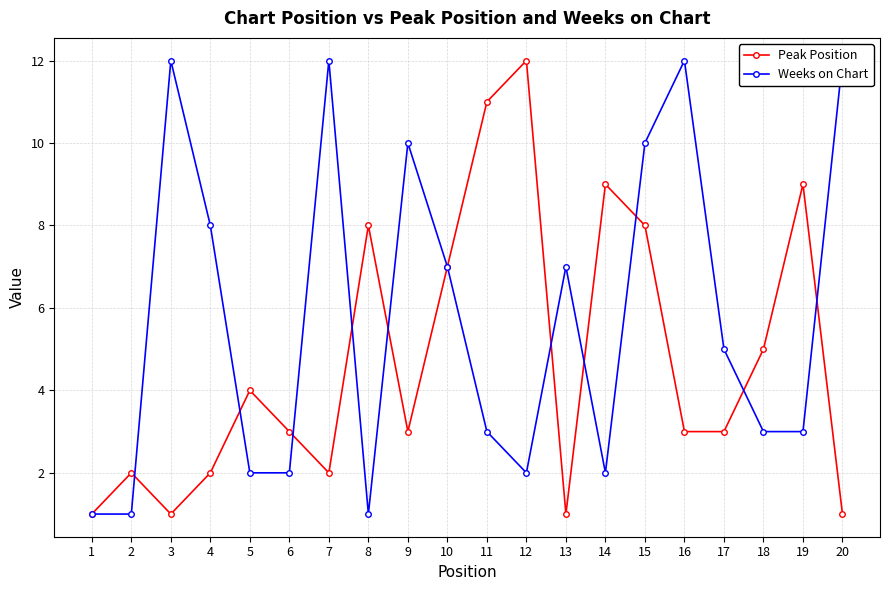

Rank the series by their average value, from lowest to highest.

Peak Position, Weeks on Chart